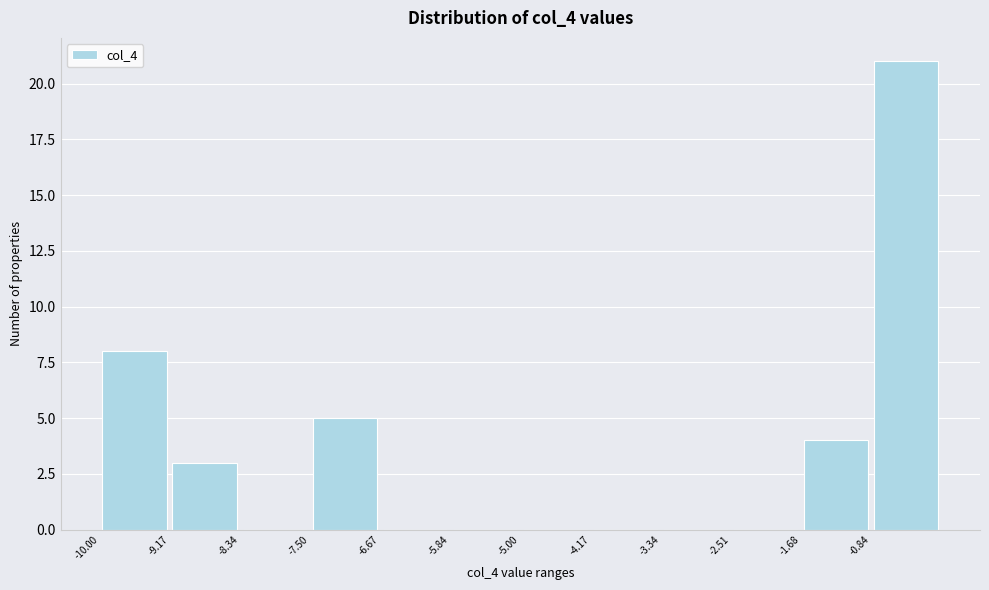

Which range on the x-axis has the tallest bar?

-0.8 to 0.0